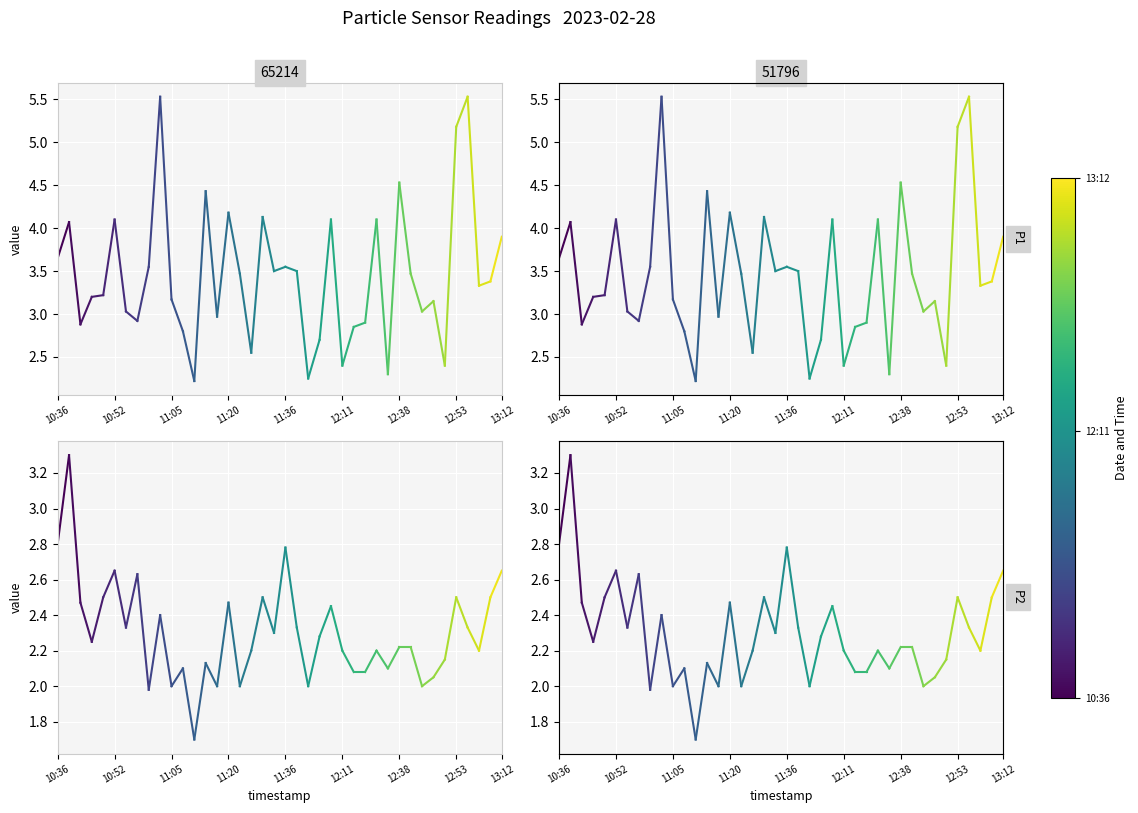

Between 10:36 and 10:52, which is larger?

10:52